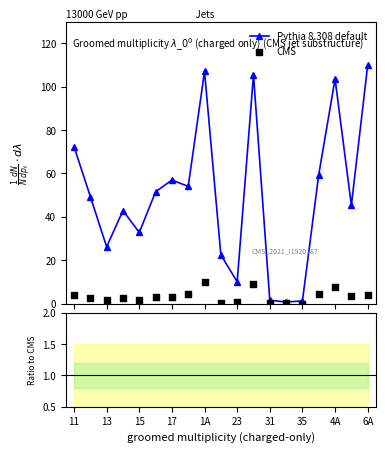

How many data points in Pythia 8.308 default are above 49?

10